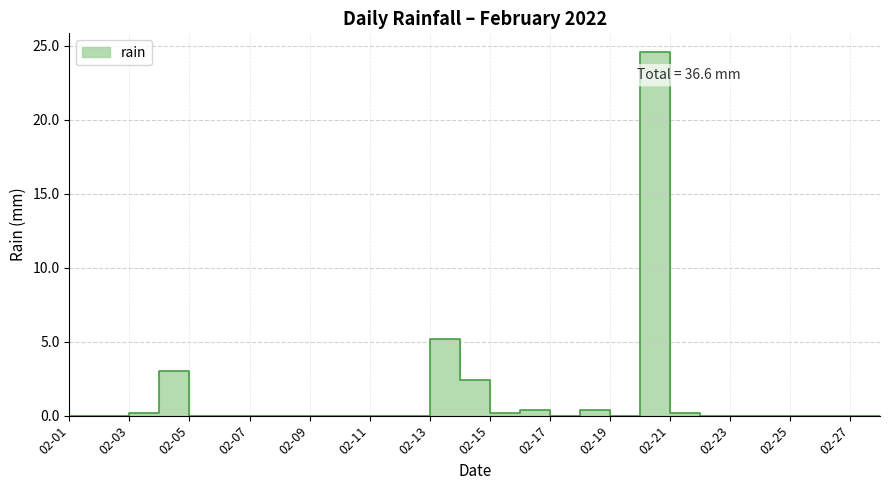

At which category does the data reach its first local peak?

02-04